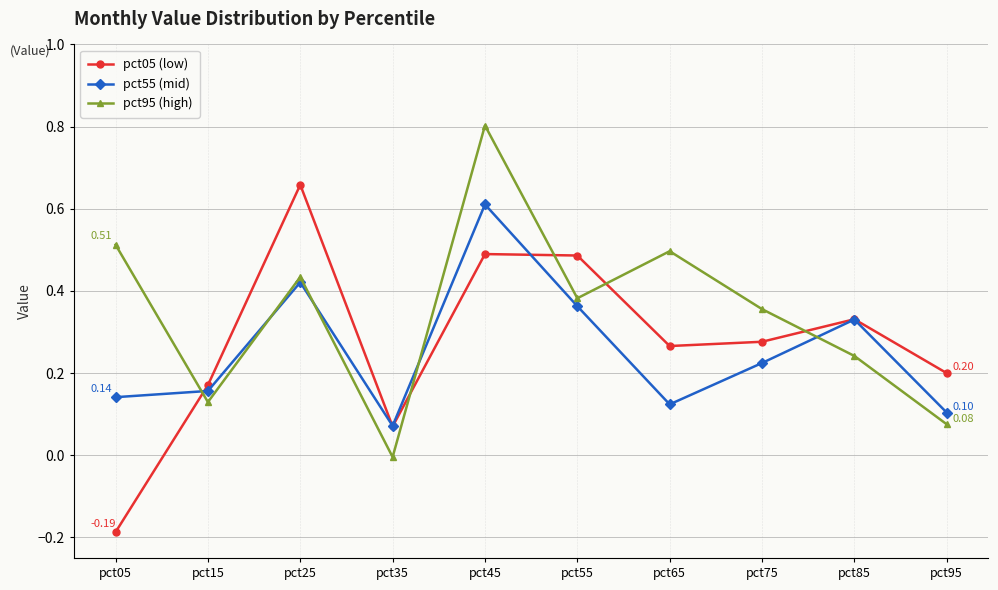

In pct95 (high), how many points are higher than both neighbors (excluding endpoints)?

3